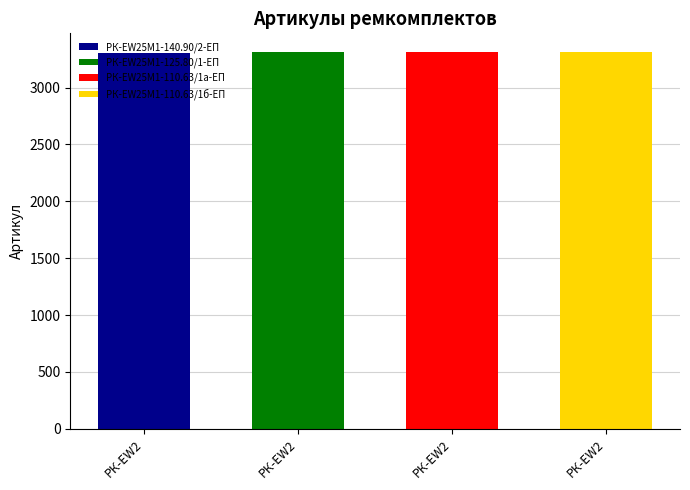

What is the sum of all values?

13238